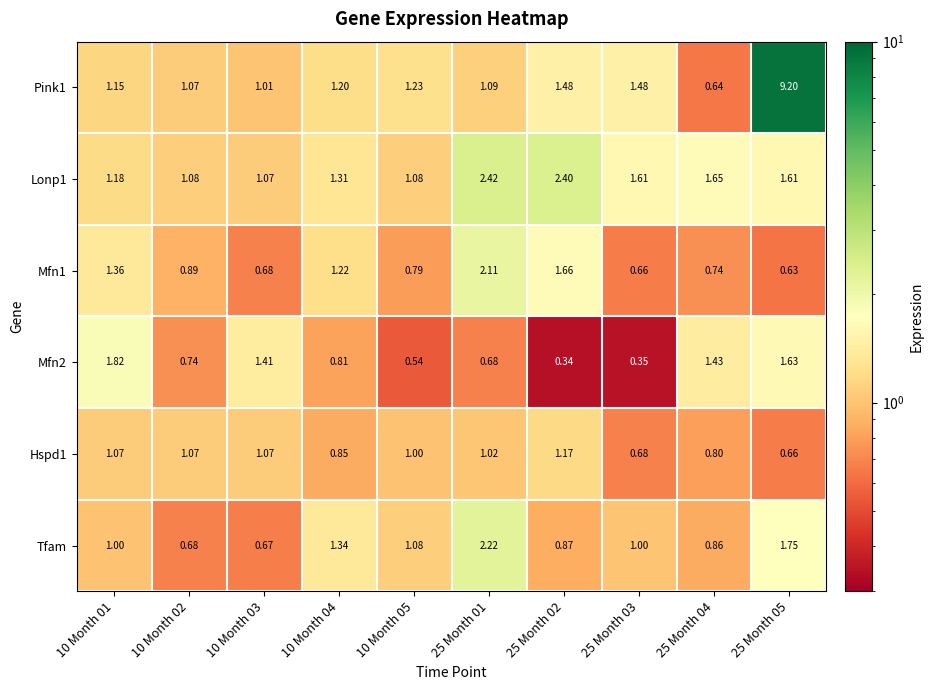

Is the value of Hspd1 at 25 Month 05 greater than the value of Mfn2 at 25 Month 01?

No